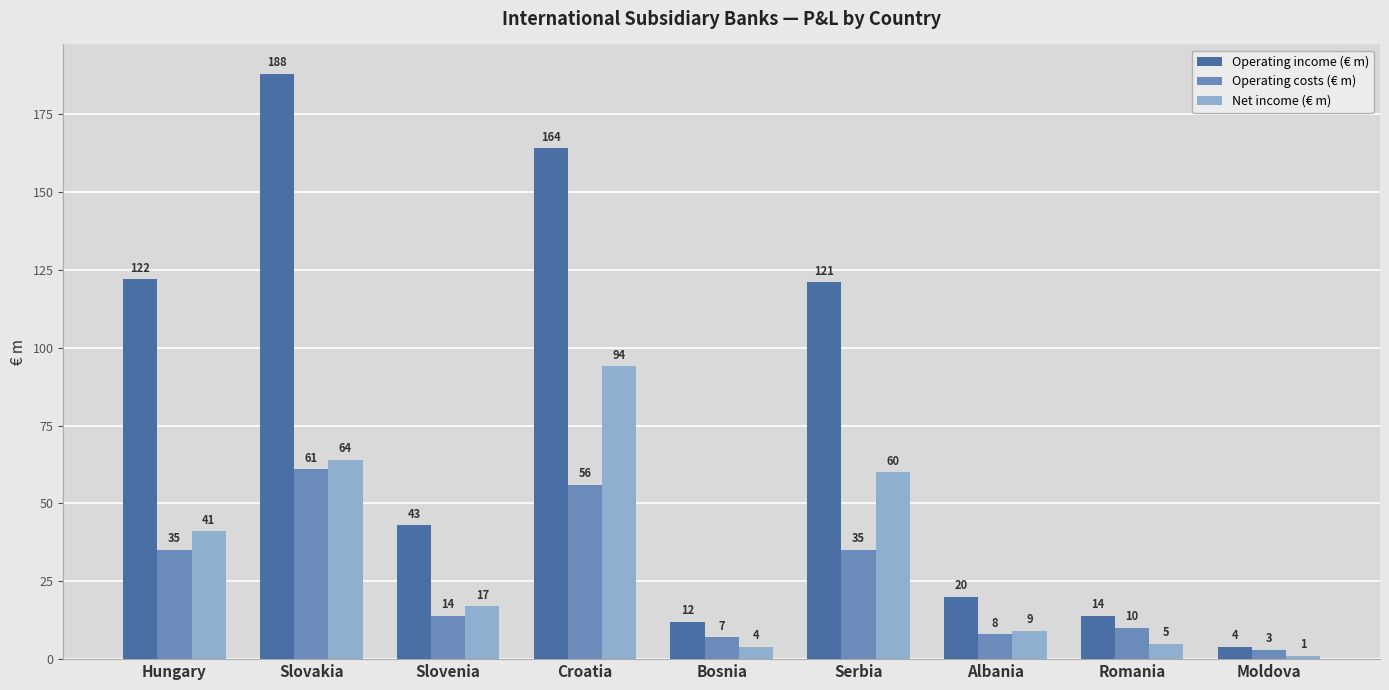

What is the sum of the Operating costs (€ m) values at Hungary and Moldova?

38